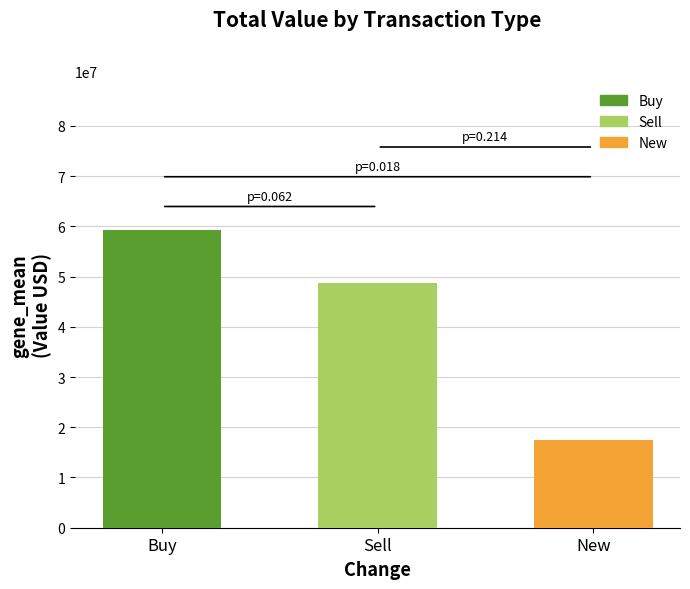

Is it true that the value at Sell is 48815000?

True